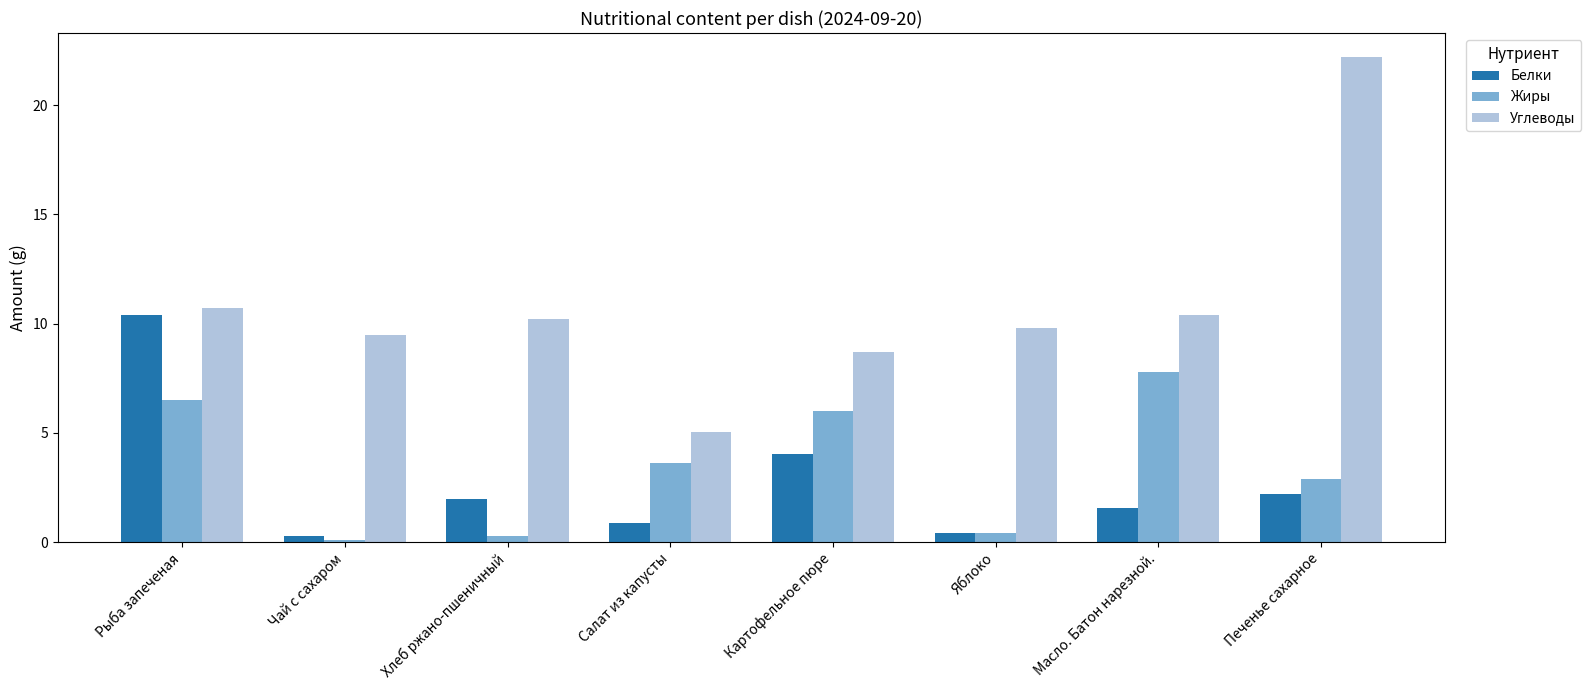

List the series in order of their peak value, highest first.

Углеводы, Белки, Жиры